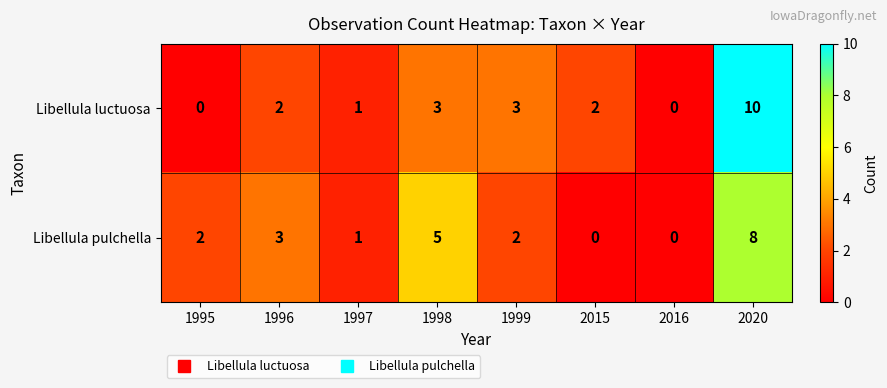

How many values in the Libellula luctuosa series are below 2?

3